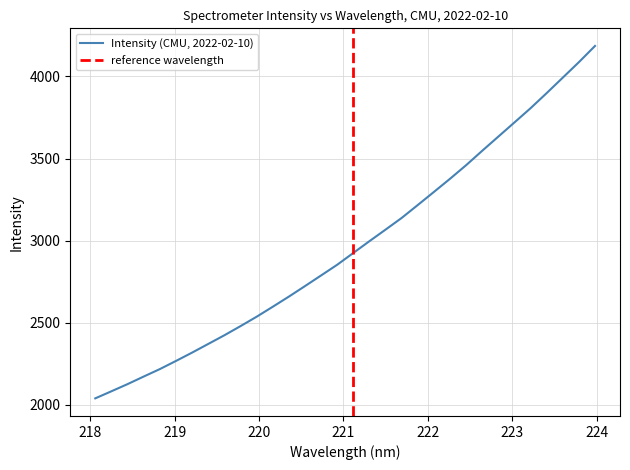

Between 221.3083 and 220.3533, which is larger?

221.3083